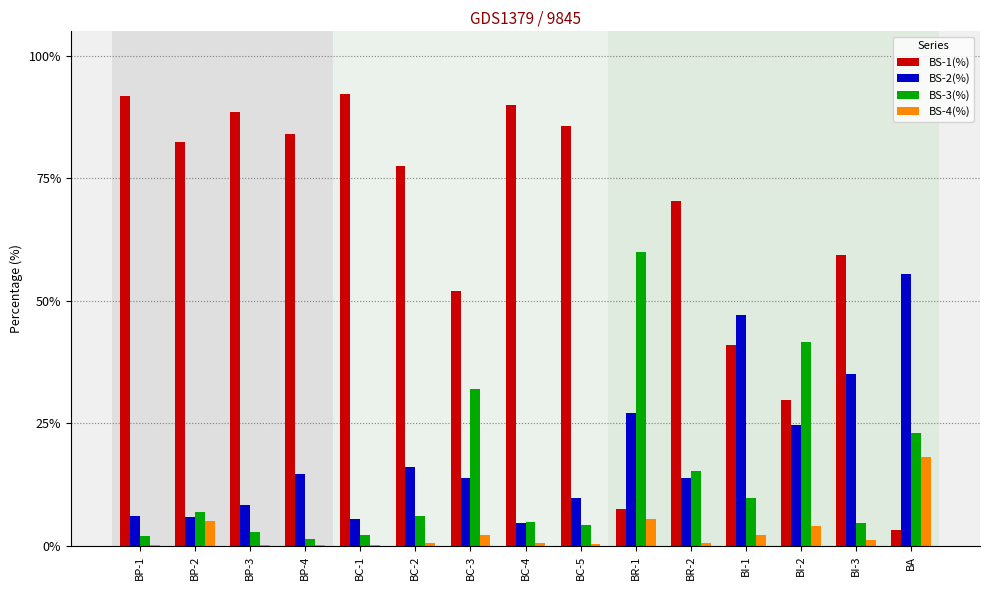

True or false: BS-1(%) has a value of 7.5 at BR-1.

True